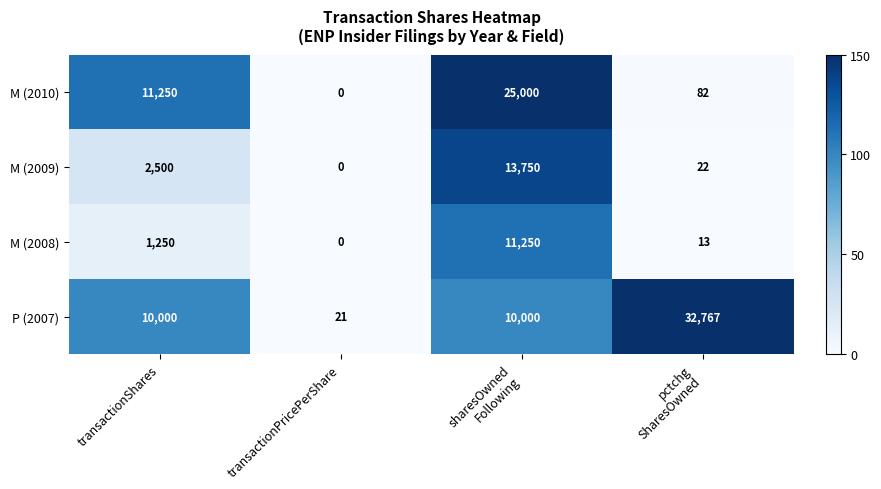

What is the difference between the second highest and minimum values in the M (2009) series?

2500